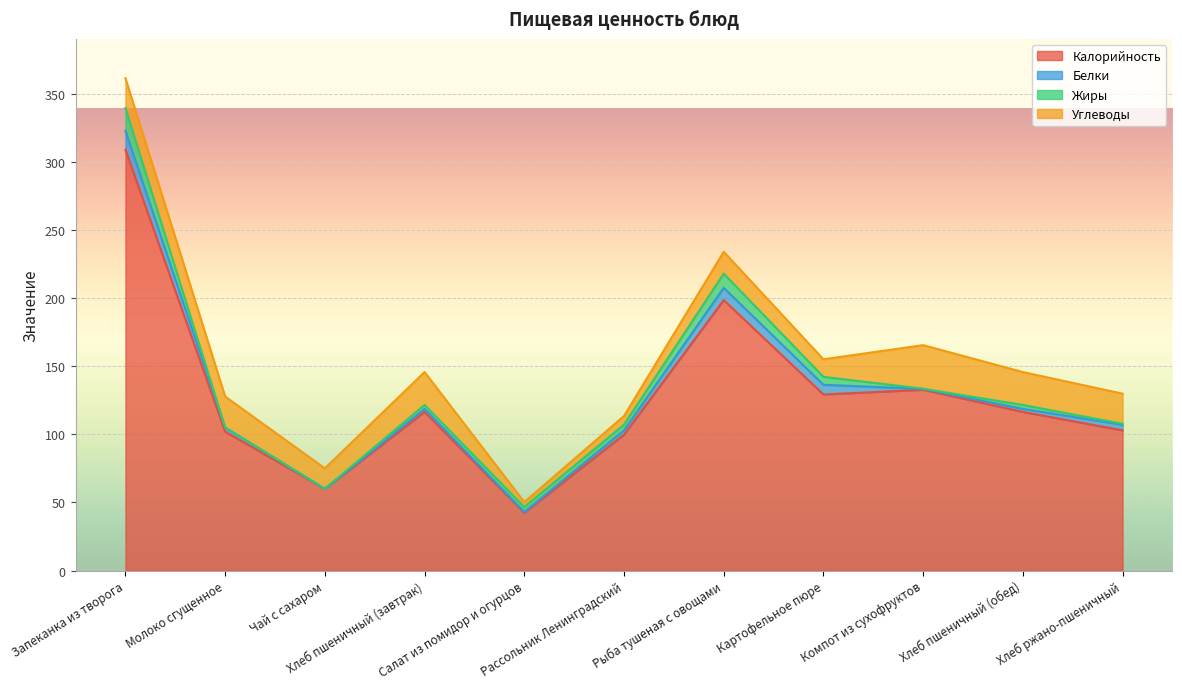

What is the spread (max minus min) of values at Хлеб пшеничный (обед)?

114.2